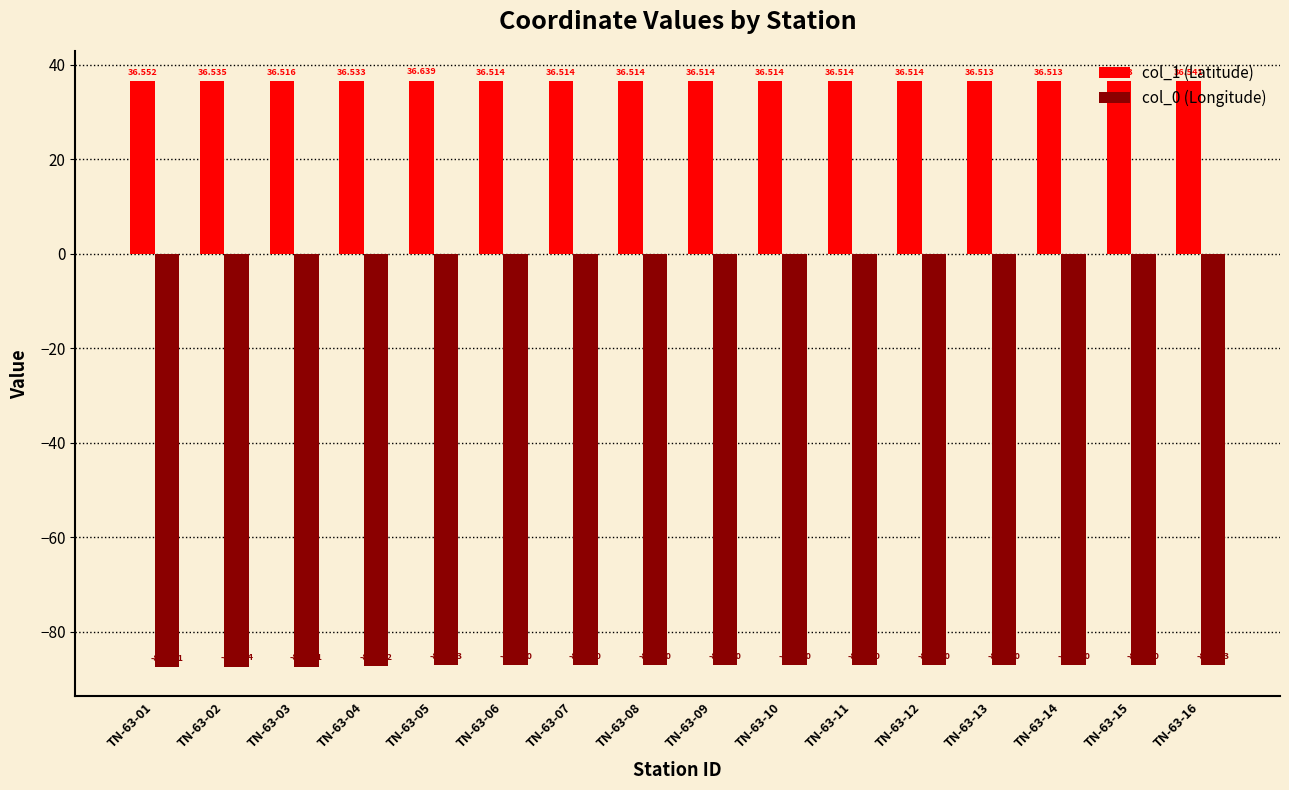

At which category is the sum across all series the highest?

TN-63-05